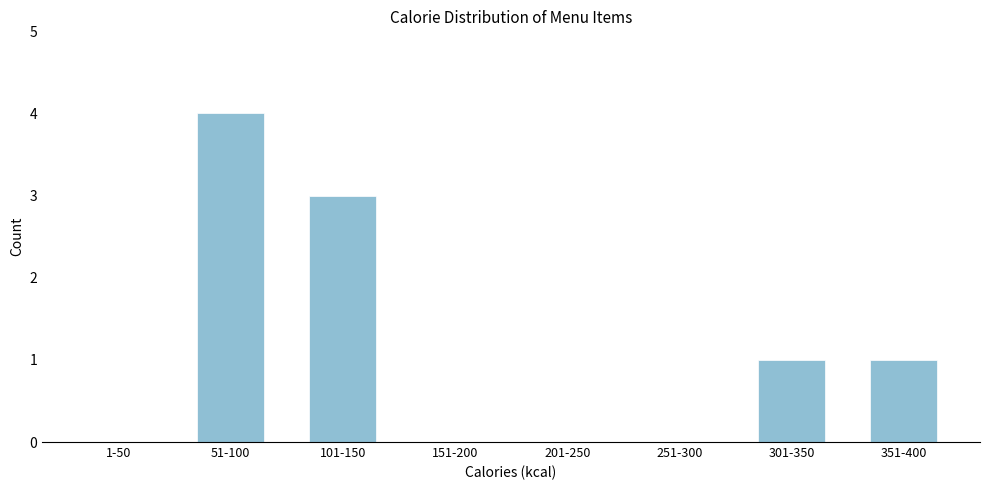

Reading left to right, list all the values displayed in this chart.

1-50=0	51-100=4	101-150=3	151-200=0	201-250=0	251-300=0	301-350=1	351-400=1